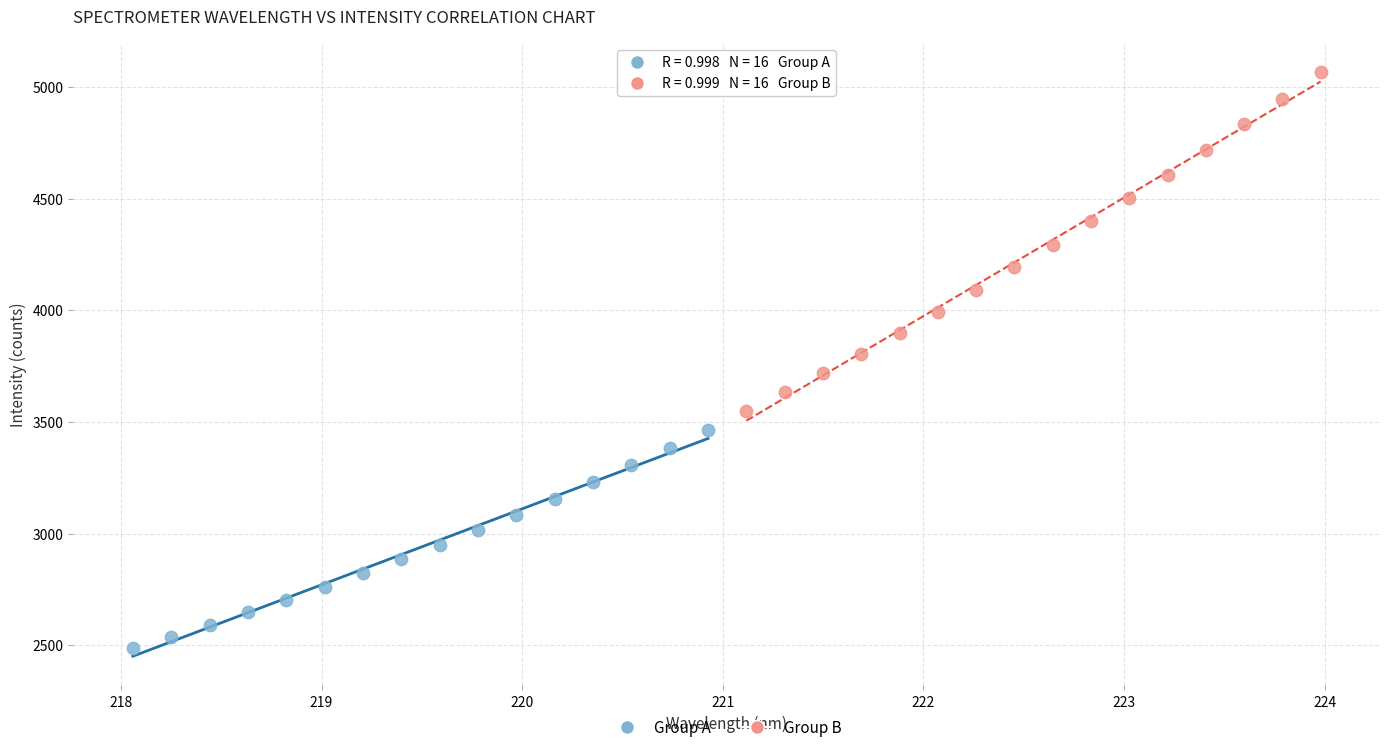

Which series contains the lowest Y value?

Group A